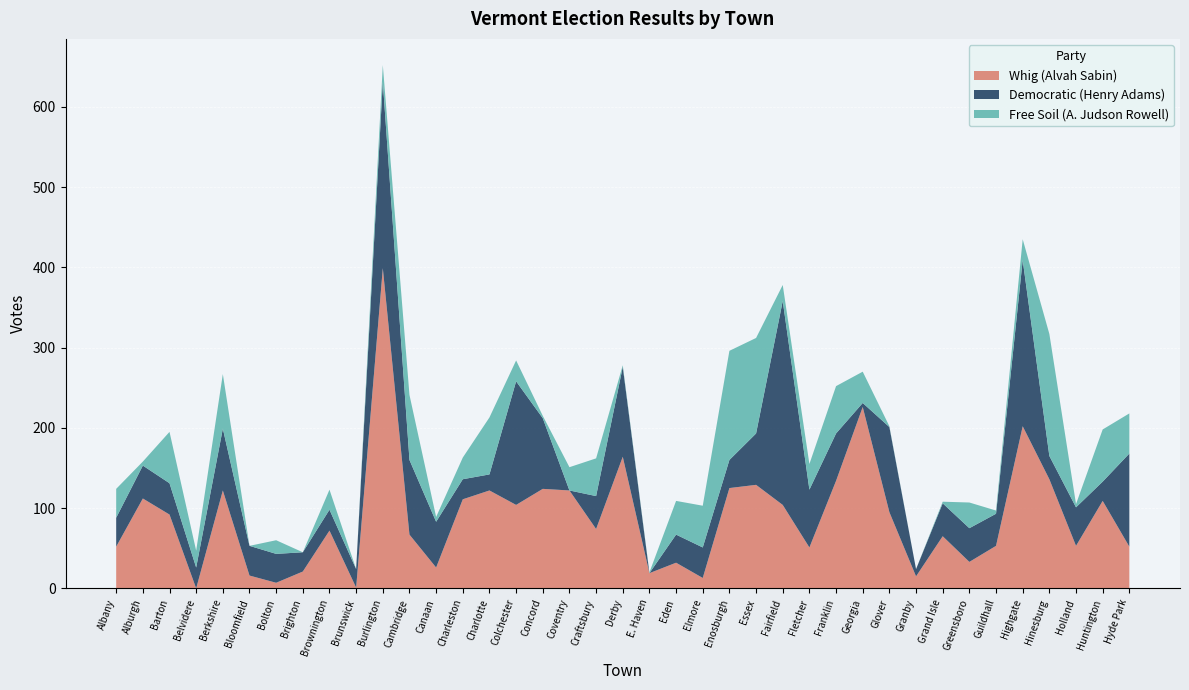

Reading right to left, list all the values displayed in this chart.

Whig (Alvah Sabin): Hyde Park=52	Huntington=109	Holland=53	Hinesburg=136	Highgate=202	Guildhall=53	Greensboro=33	Grand Isle=65	Granby=15	Glover=95	Georgia=226	Franklin=134	Fletcher=51	Fairfield=104	Essex=129	Enosburgh=125	Elmore=13	Eden=32	E. Haven=19	Derby=164	Craftsbury=74	Coventry=122	Concord=124	Colchester=104	Charlotte=122	Charleston=111	Canaan=26	Cambridge=67	Burlington=399	Brunswick=1	Brownington=72	Brighton=21	Bolton=7	Bloomfield=16	Berkshire=122	Belvidere=0	Barton=92	Alburgh=112	Albany=52
Democratic (Henry Adams): Hyde Park=116	Huntington=24	Holland=48	Hinesburg=29	Highgate=207	Guildhall=40	Greensboro=42	Grand Isle=41	Granby=9	Glover=106	Georgia=5	Franklin=59	Fletcher=72	Fairfield=254	Essex=64	Enosburgh=35	Elmore=38	Eden=35	E. Haven=0	Derby=112	Craftsbury=41	Coventry=0	Concord=88	Colchester=154	Charlotte=20	Charleston=25	Canaan=57	Cambridge=93	Burlington=232	Brunswick=23	Brownington=26	Brighton=24	Bolton=36	Bloomfield=37	Berkshire=77	Belvidere=26	Barton=39	Alburgh=41	Albany=36
Free Soil (A. Judson Rowell): Hyde Park=50	Huntington=65	Holland=4	Hinesburg=152	Highgate=26	Guildhall=4	Greensboro=32	Grand Isle=2	Granby=0	Glover=1	Georgia=39	Franklin=59	Fletcher=32	Fairfield=20	Essex=119	Enosburgh=136	Elmore=52	Eden=42	E. Haven=1	Derby=2	Craftsbury=47	Coventry=29	Concord=3	Colchester=26	Charlotte=71	Charleston=27	Canaan=6	Cambridge=81	Burlington=21	Brunswick=0	Brownington=25	Brighton=0	Bolton=17	Bloomfield=0	Berkshire=68	Belvidere=21	Barton=64	Alburgh=5	Albany=36